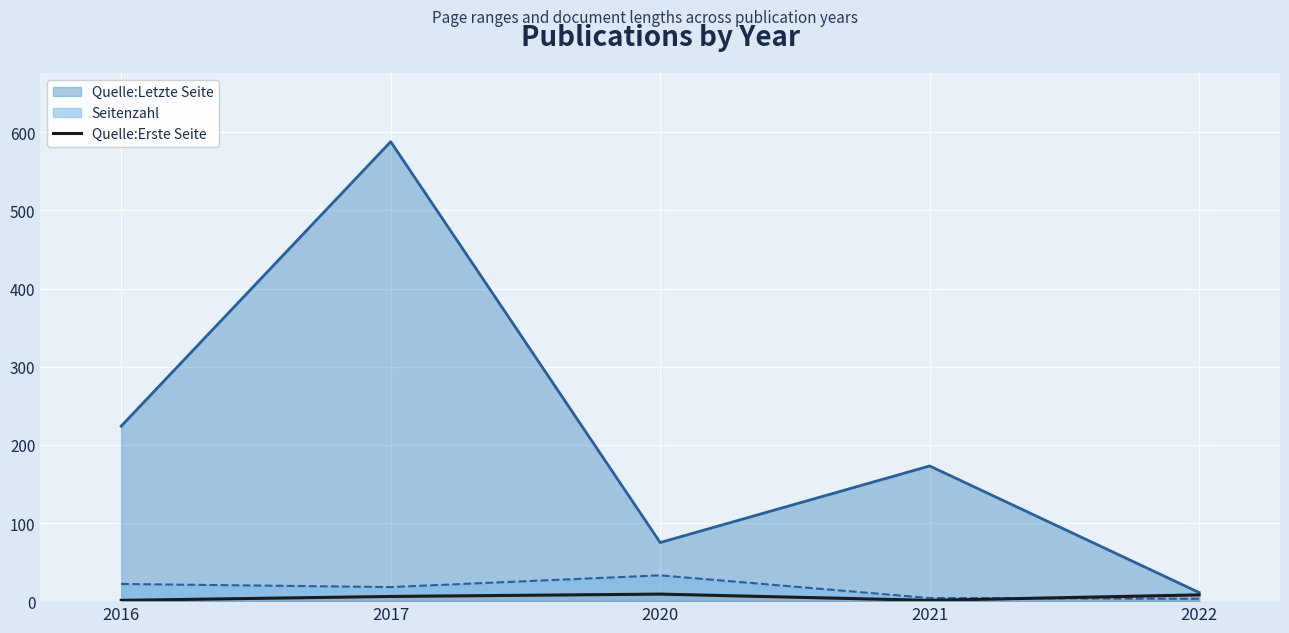

True or false: the data shows 6 at 2017.

True